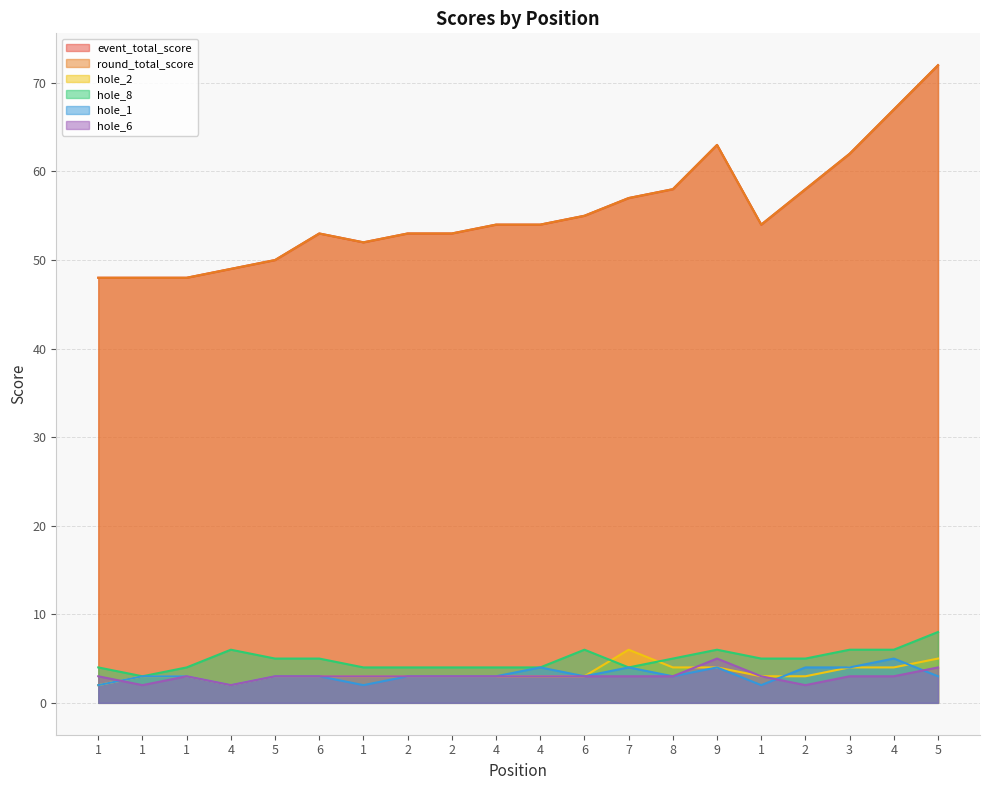

True or false: hole_6 has a value of 5 at 9.

True